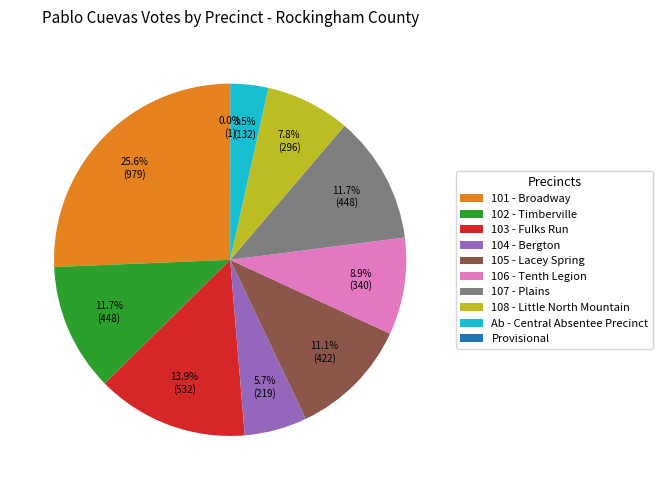

Approximately how many times larger is the value at 104 - Bergton compared to 108 - Little North Mountain?

0.7